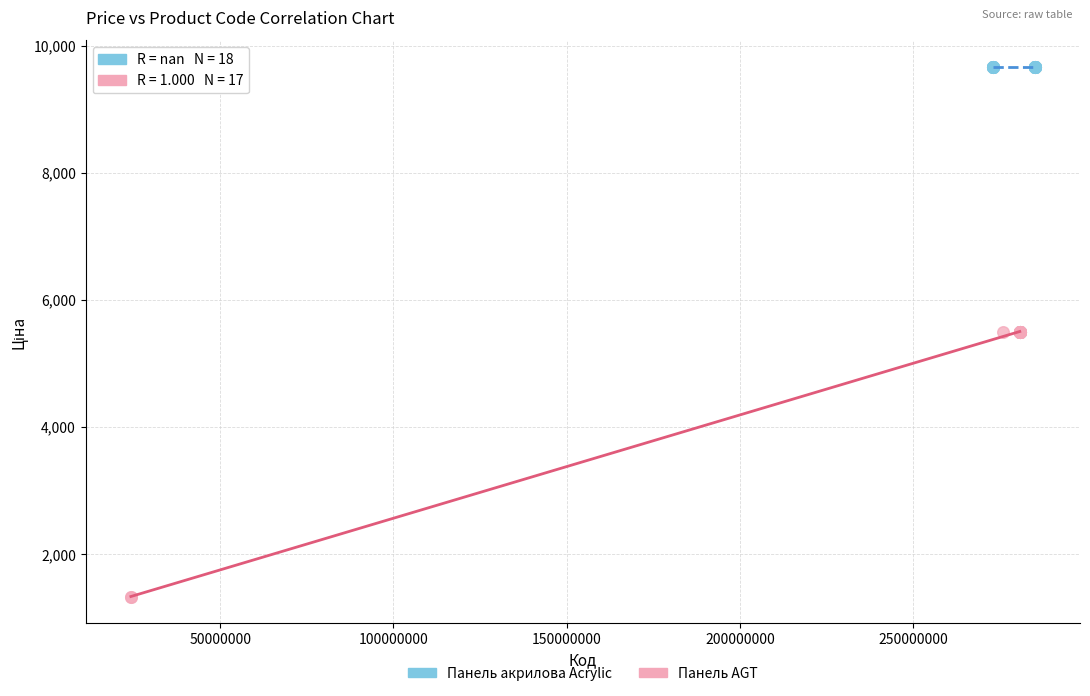

Which series reaches the minimum Y coordinate?

Панель AGT